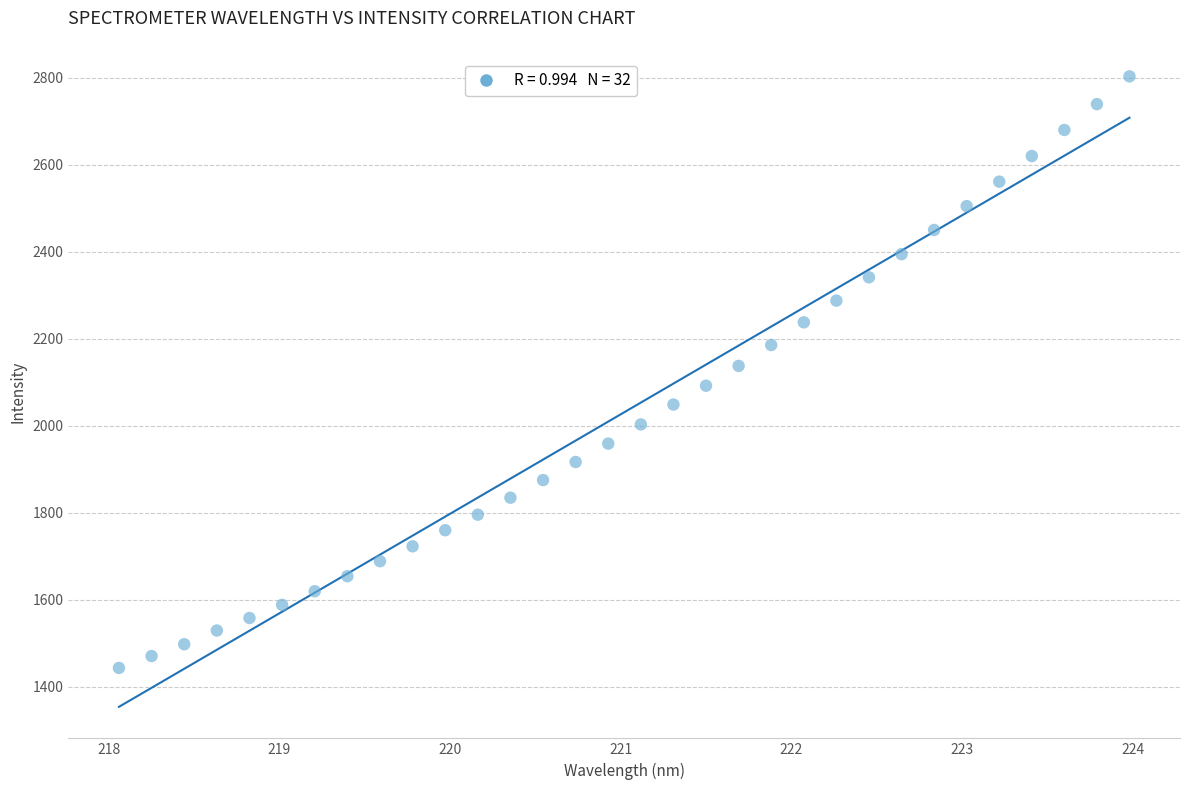

What is the range of Y values (max minus min)?

1360.5